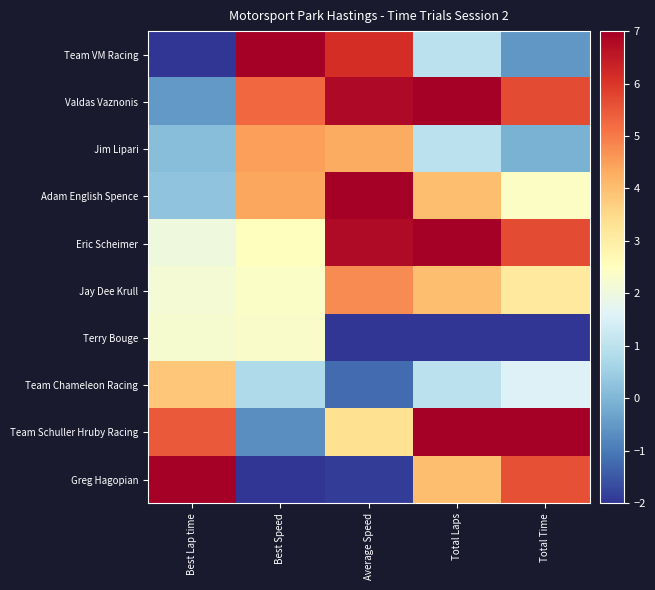

Reading right to left, extract all data points from this chart.

Team VM Racing: Total Time=-0.5	Total Laps=1.0	Average Speed=6.1	Best Speed=7.0	Best Lap time=-2.0
Valdas Vaznonis: Total Time=5.7	Total Laps=7.0	Average Speed=6.8	Best Speed=5.2	Best Lap time=-0.5
Jim Lipari: Total Time=-0.1	Total Laps=1.0	Average Speed=4.3	Best Speed=4.5	Best Lap time=0.2
Adam English Spence: Total Time=2.4	Total Laps=4.0	Average Speed=7.0	Best Speed=4.4	Best Lap time=0.3
Eric Scheimer: Total Time=5.7	Total Laps=7.0	Average Speed=6.8	Best Speed=2.5	Best Lap time=2.0
Jay Dee Krull: Total Time=3.1	Total Laps=4.0	Average Speed=4.8	Best Speed=2.4	Best Lap time=2.2
Terry Bouge: Total Time=-2.0	Total Laps=-2.0	Average Speed=-2.0	Best Speed=2.3	Best Lap time=2.2
Team Chameleon Racing: Total Time=1.6	Total Laps=1.0	Average Speed=-1.2	Best Speed=0.8	Best Lap time=3.9
Team Schuller Hruby Racing: Total Time=7.0	Total Laps=7.0	Average Speed=3.4	Best Speed=-0.7	Best Lap time=5.5
Greg Hagopian: Total Time=5.6	Total Laps=4.0	Average Speed=-1.9	Best Speed=-2.0	Best Lap time=7.0